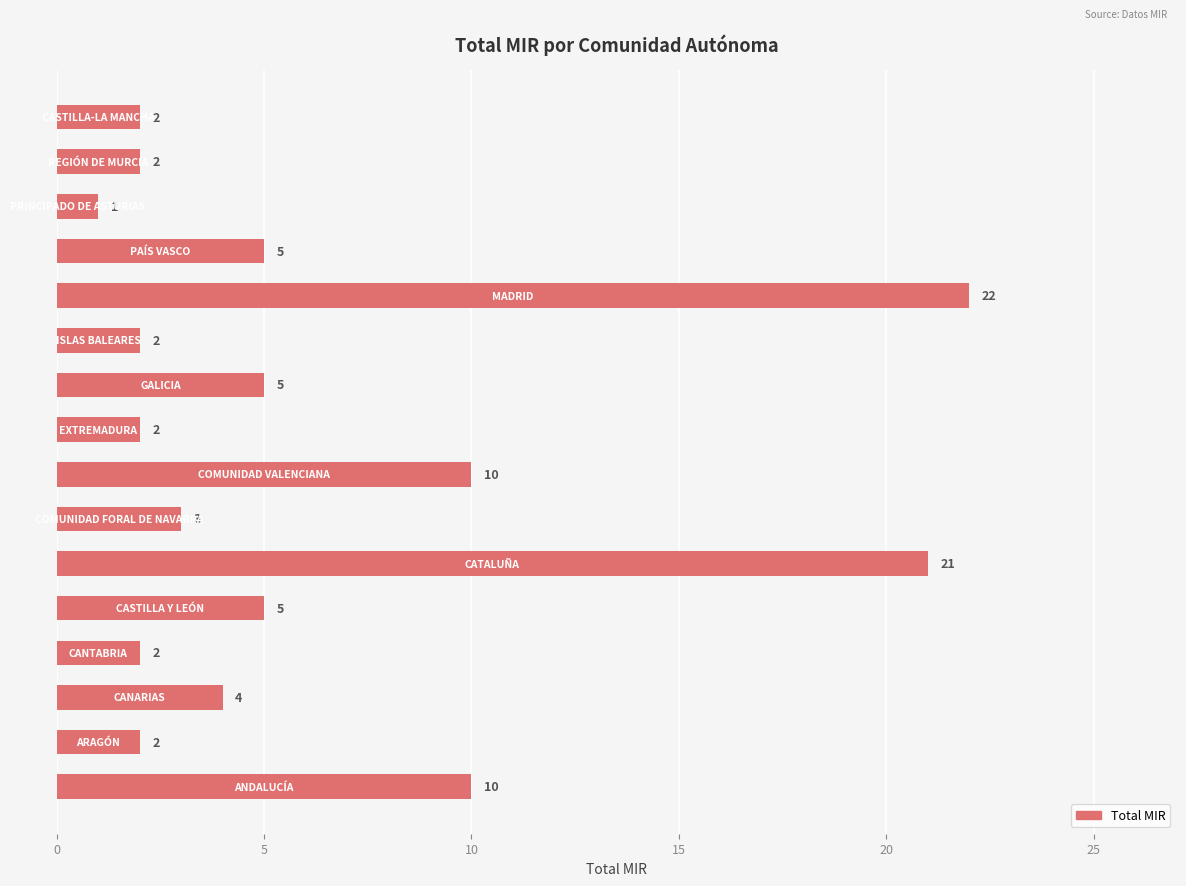

What is the difference between the second highest and minimum values?

20